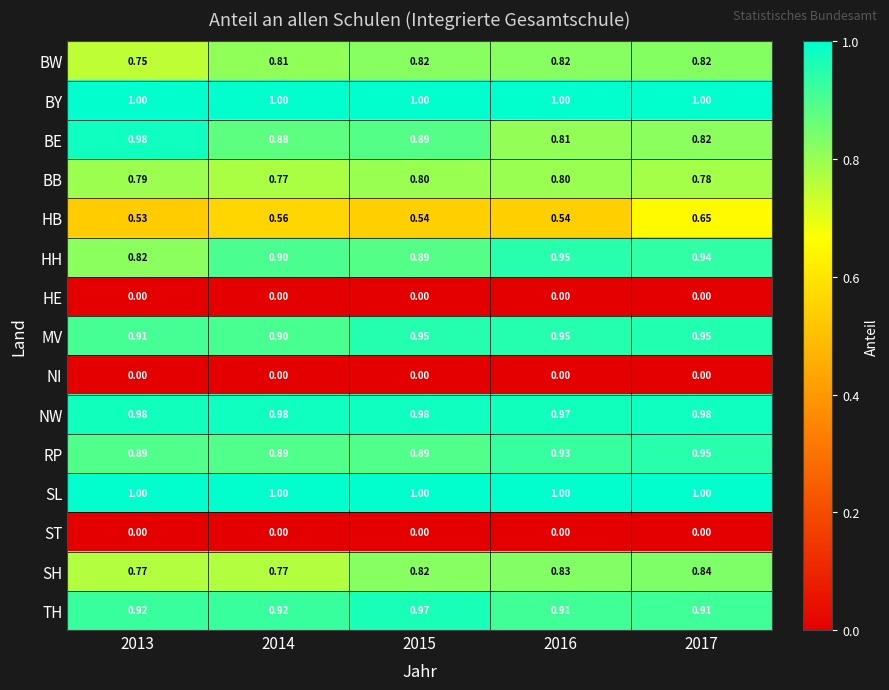

Between 2015 and 2016, which series saw the biggest shift?

BE